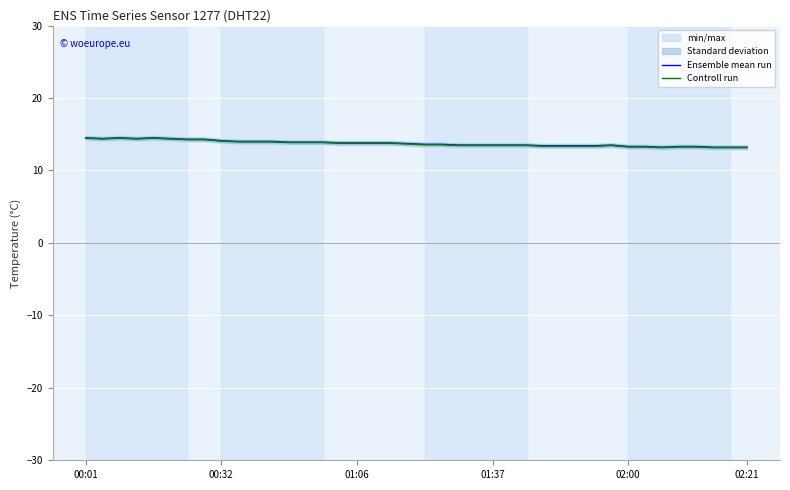

What is the maximum value shown in the chart?

14.5